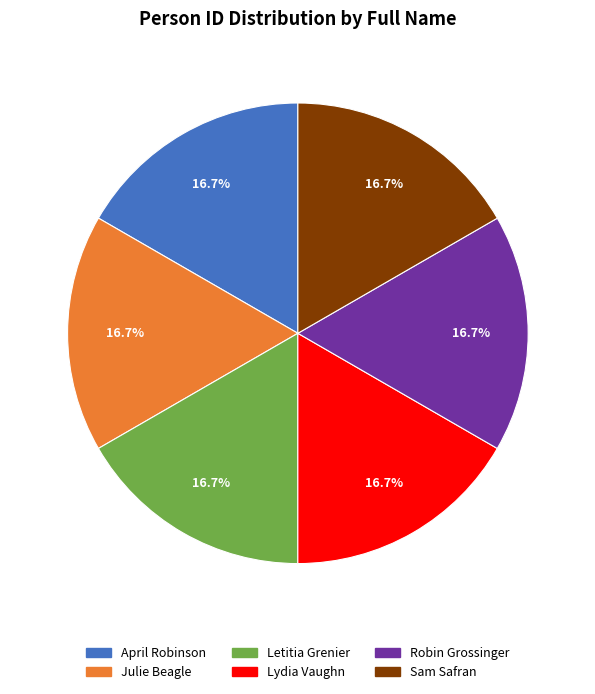

Does Sam Safran account for over 50% of the chart?

No